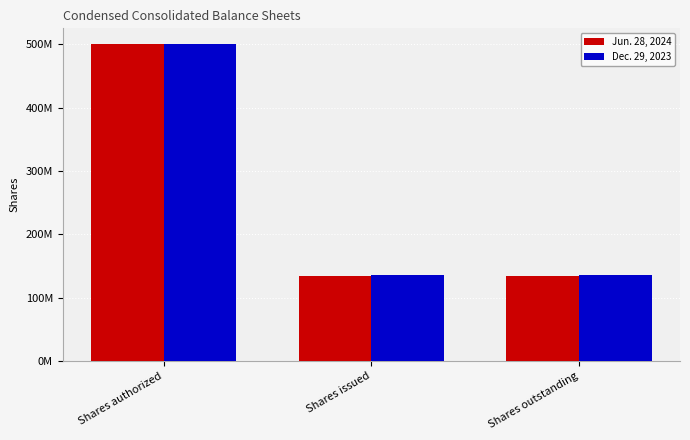

Which label corresponds to the largest value in the chart?

Shares authorized